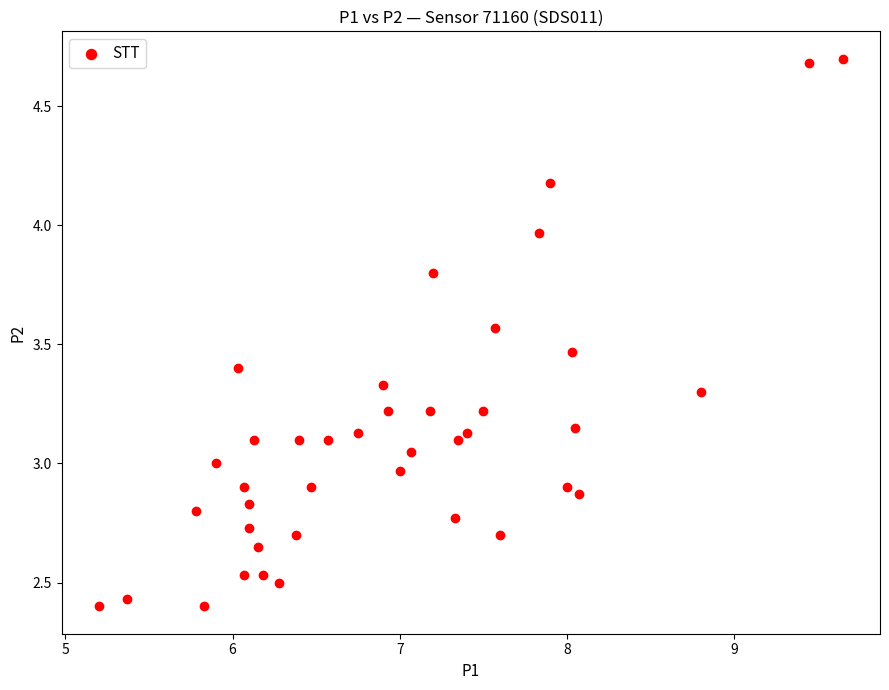

What is the range of Y values (max minus min)?

2.3